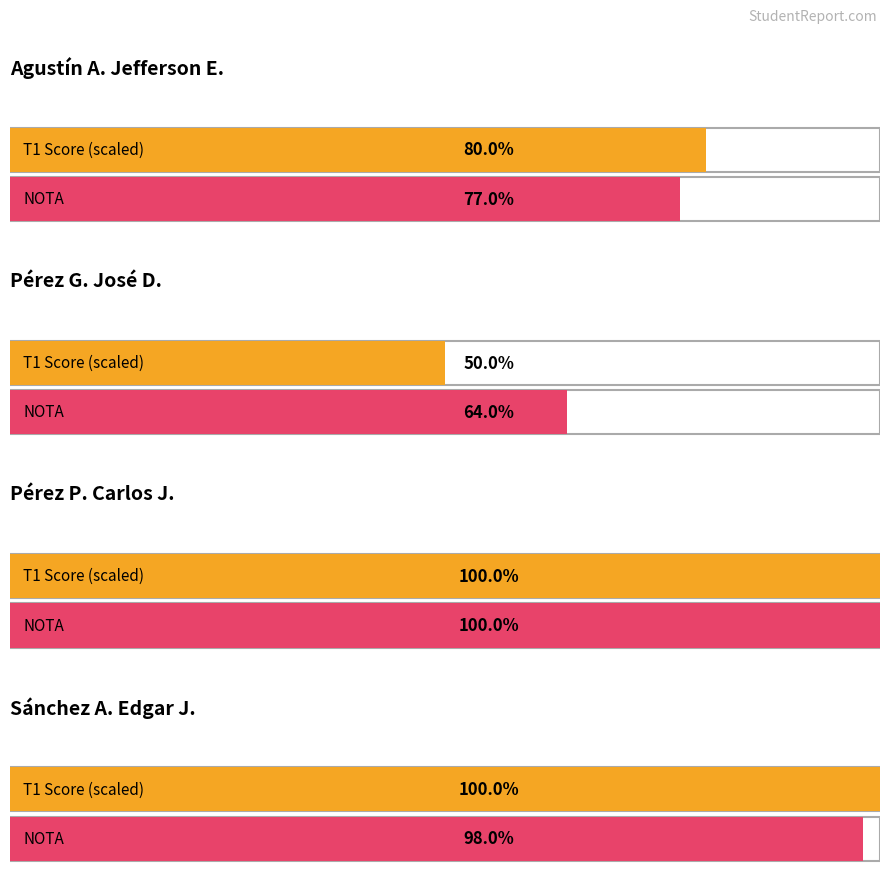

What is the minimum value for NOTA?

64